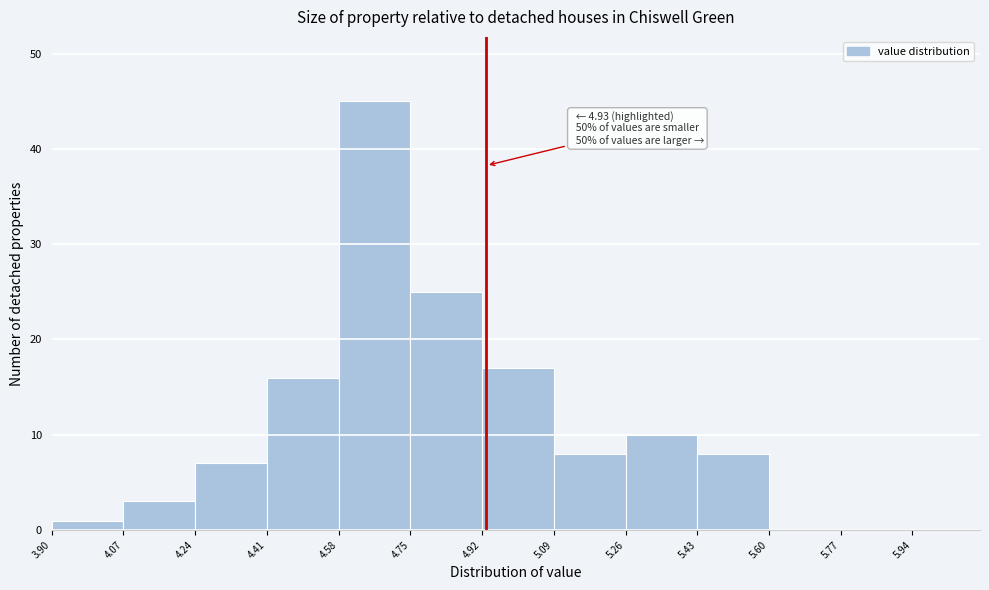

Over which range of the x-axis is the bar tallest?

4.58 to 4.75